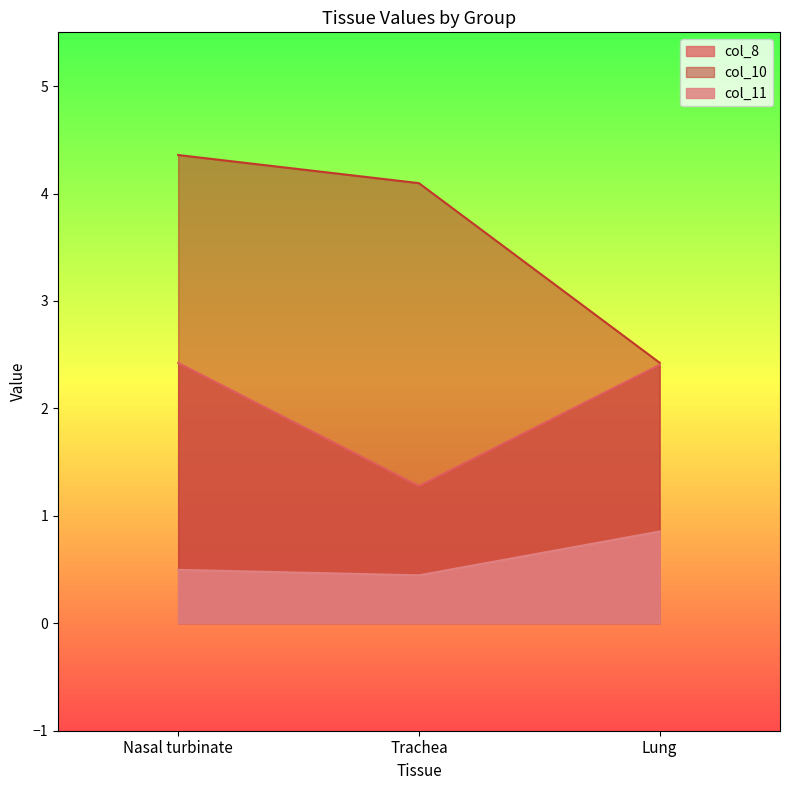

Between Trachea and Lung, which is larger?

Lung